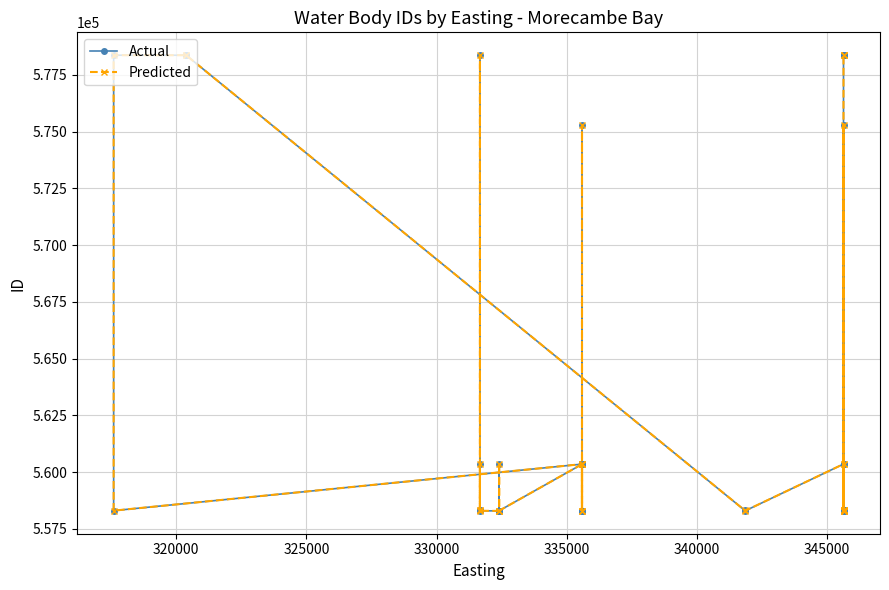

How many lines are shown in the chart?

2